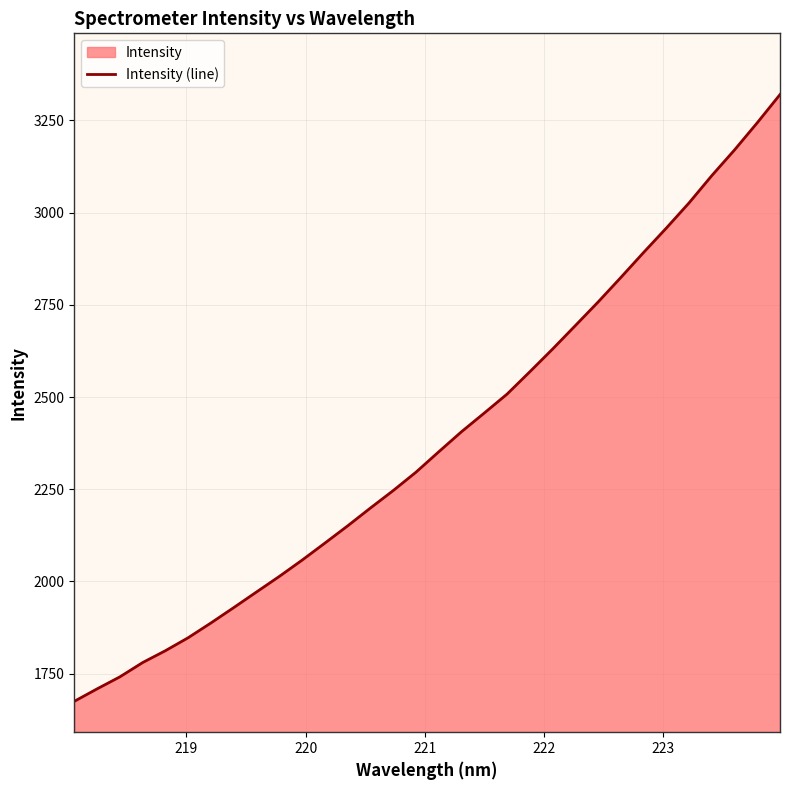

What is the sum of all values?

76323.6